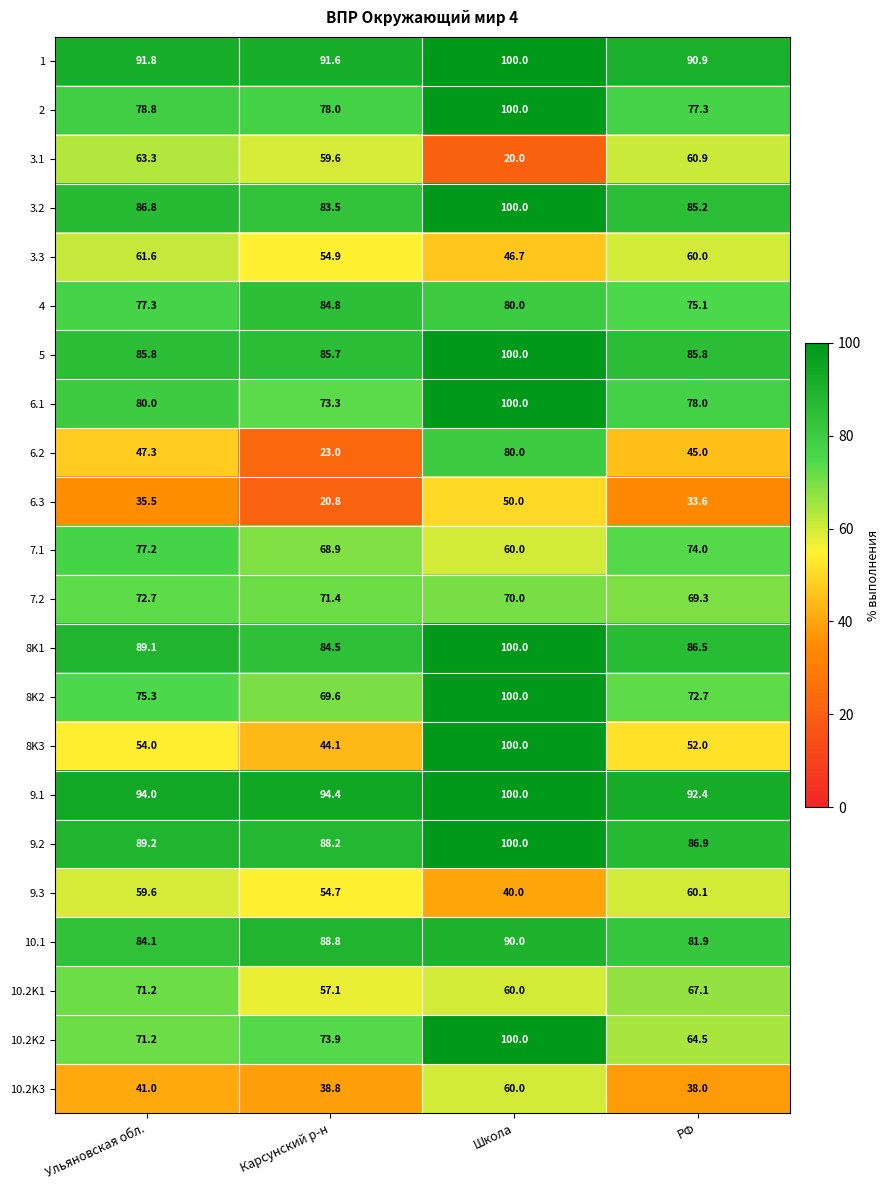

What is the difference between the highest and lowest values at Школа?

80.0